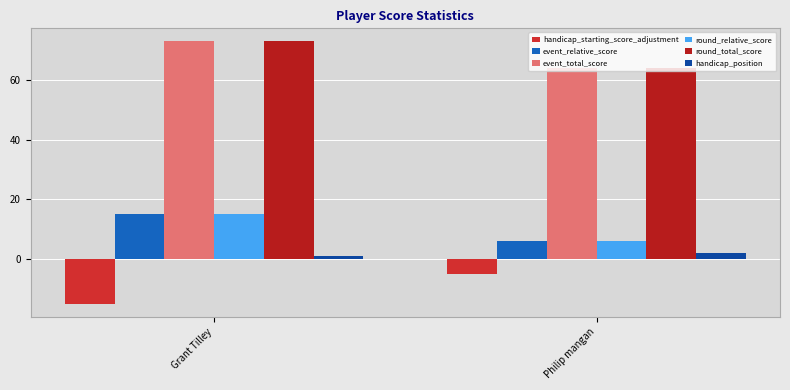

Which has a higher value, Grant Tilley or Philip mangan?

Philip mangan